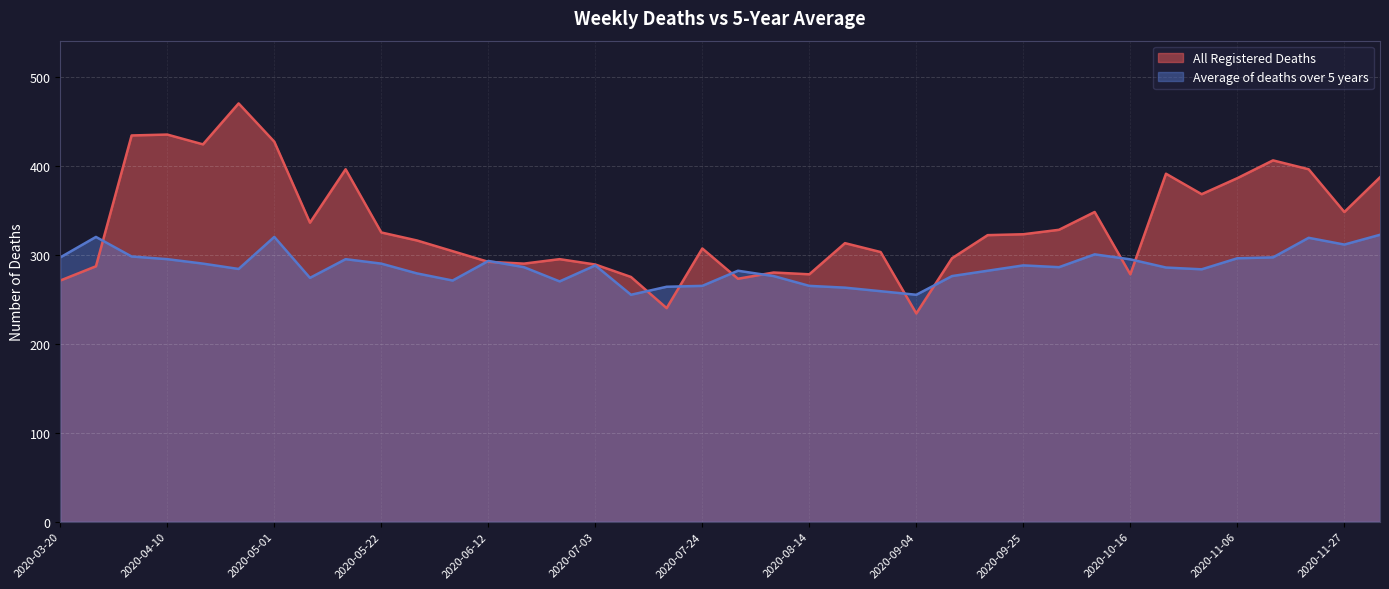

How many times do All Registered Deaths and Average of deaths over 5 years cross each other?

11